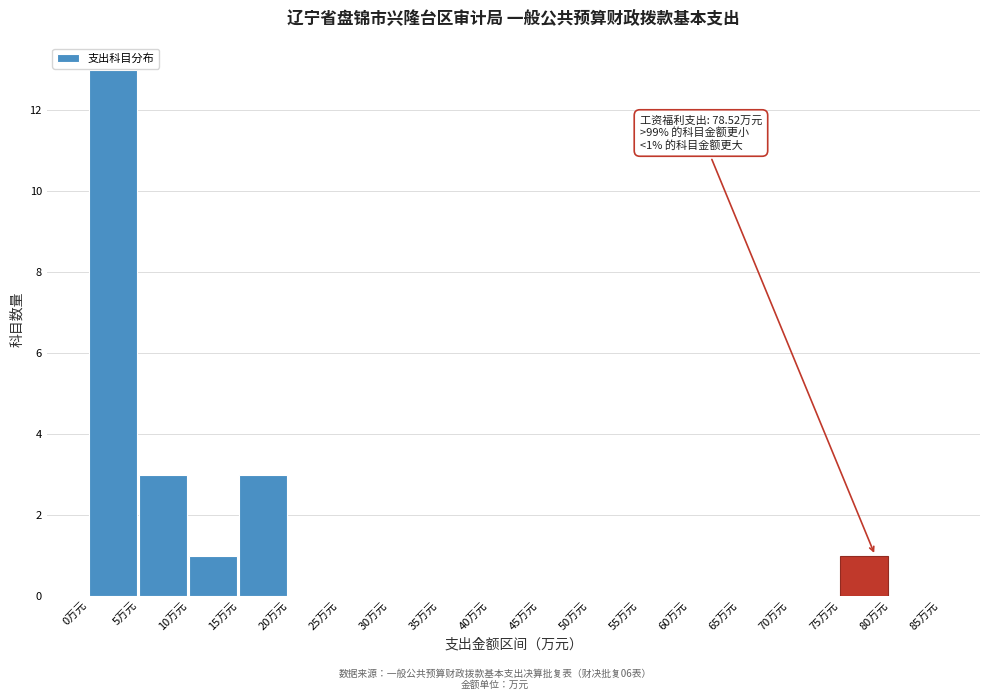

Which range on the x-axis has the tallest bar?

0 to 5